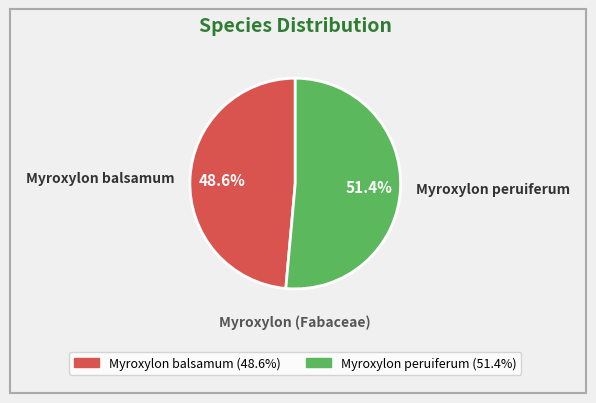

How many segments does this pie chart have?

2